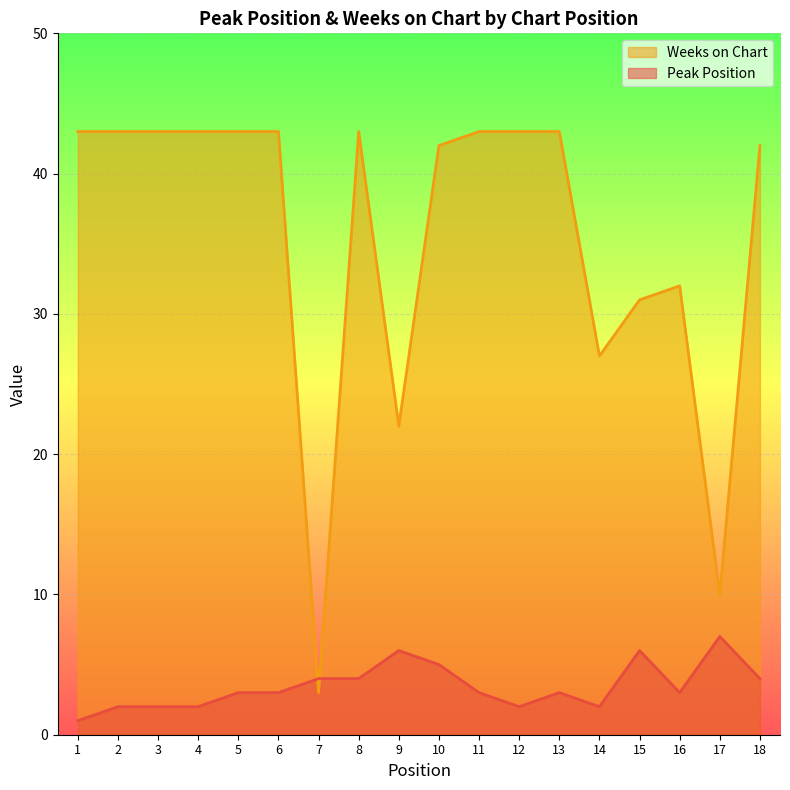

Where does the Peak Position series first go above 3?

7